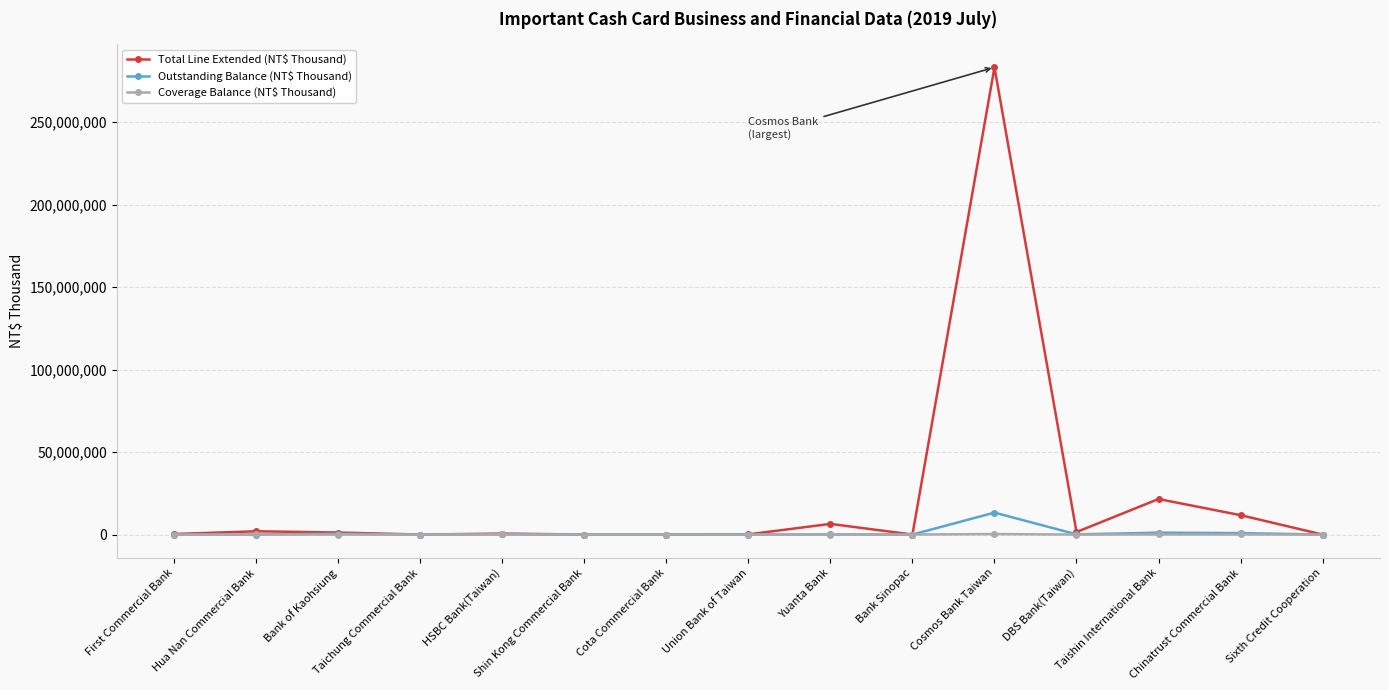

What is the total value across all series at Bank Sinopac?

34027